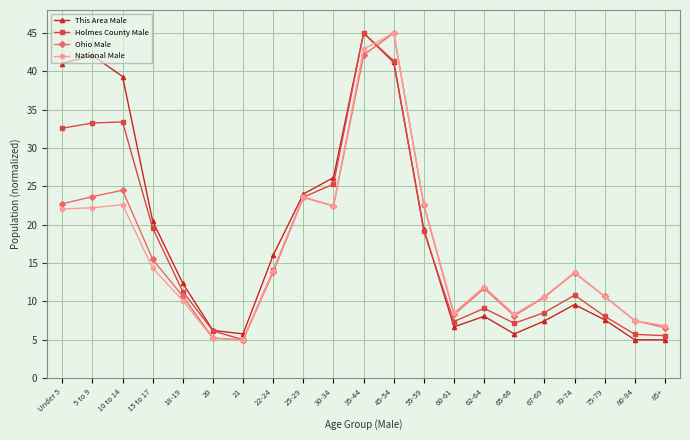

What is the sum of all This Area Male values?

394.2